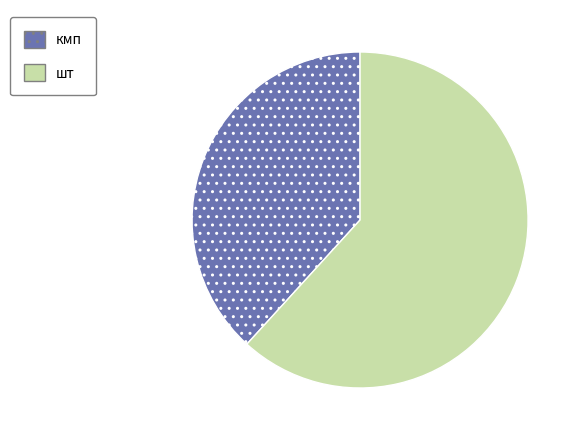

Do шт and кмп together represent more than half of the pie?

Yes